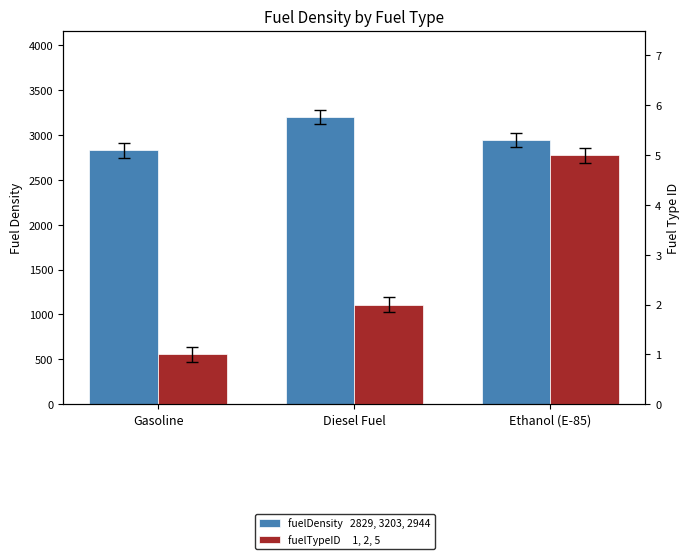

What are all the series names shown in the legend?

fuelDensity, fuelTypeID